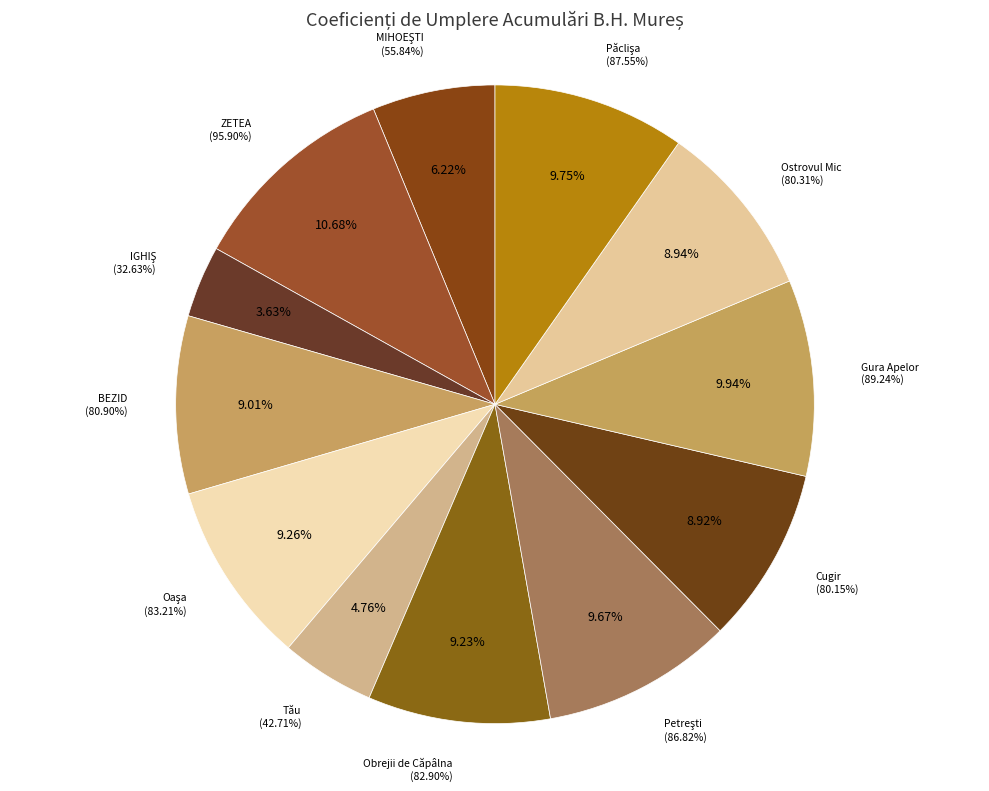

True or false: Cugir accounts for 9% of the total.

True